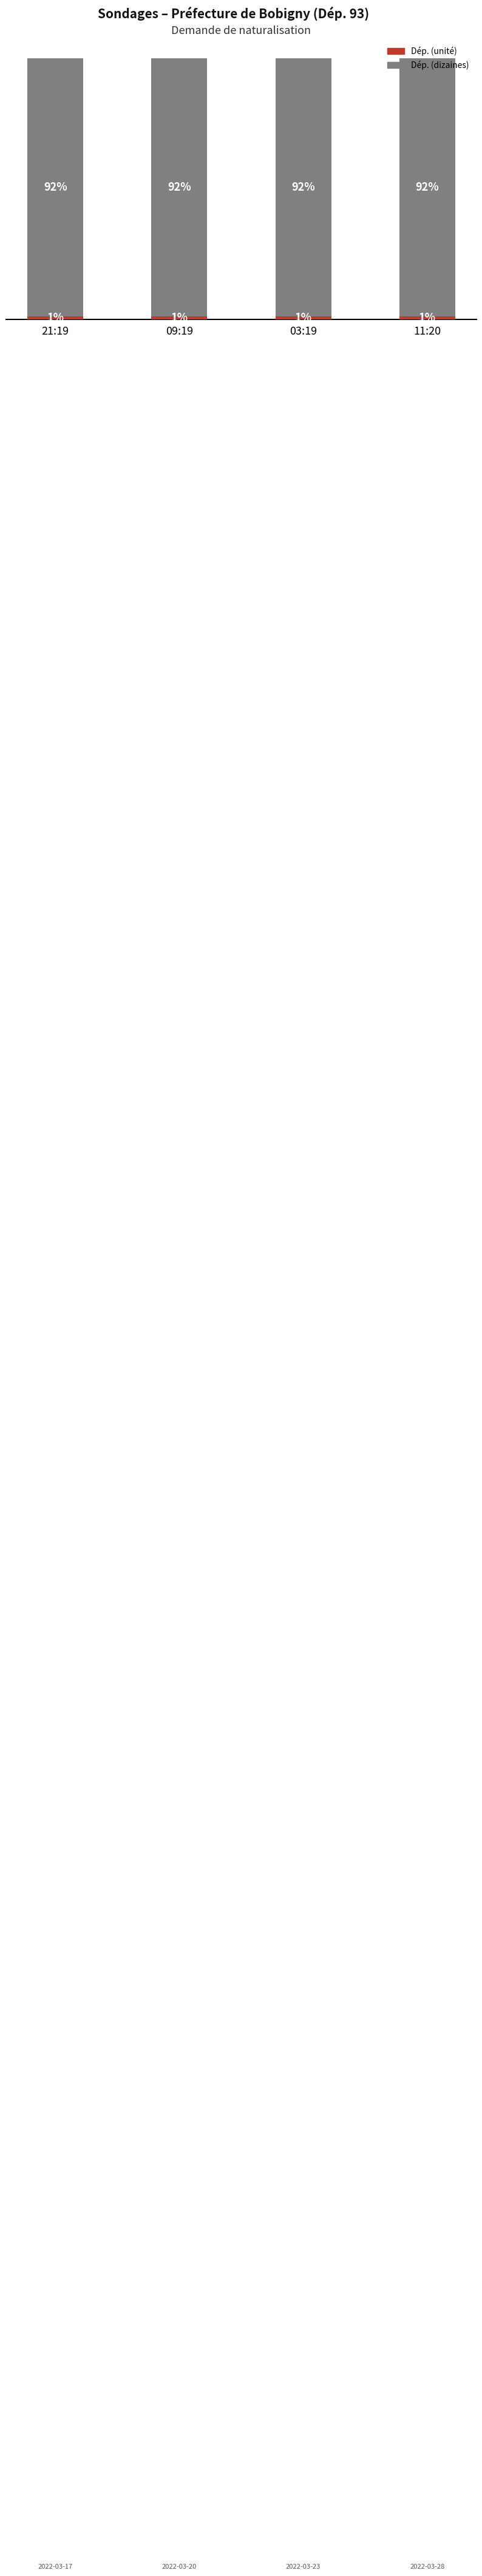

What are all the series names shown in the legend?

Dép. (unité), Dép. (dizaines)